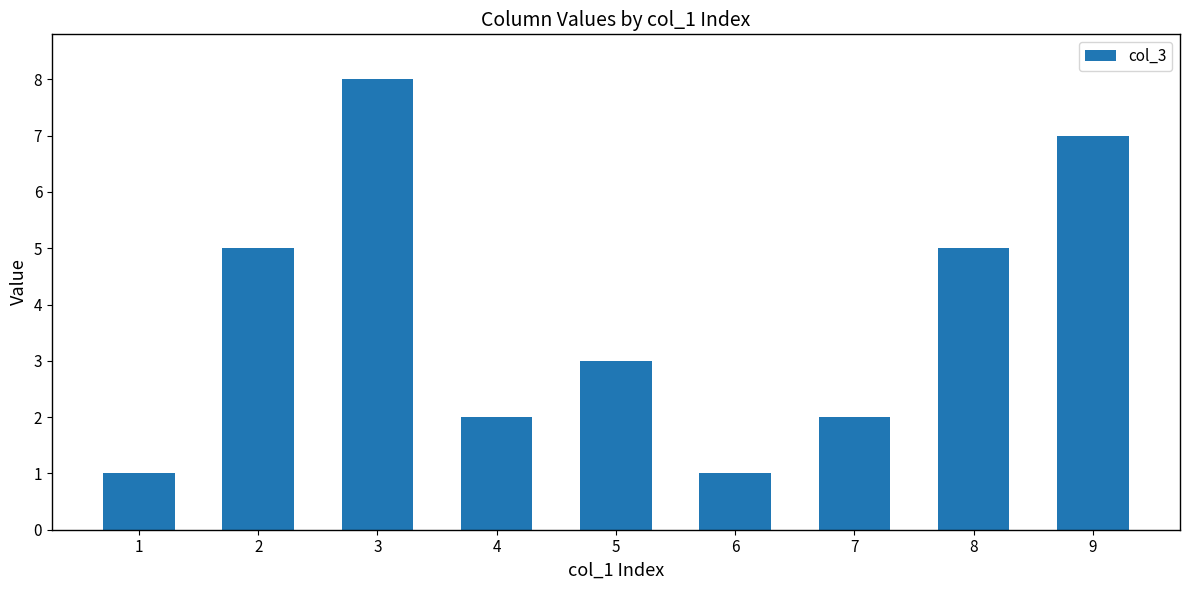

What is the value of the 6th bar from the left?

1